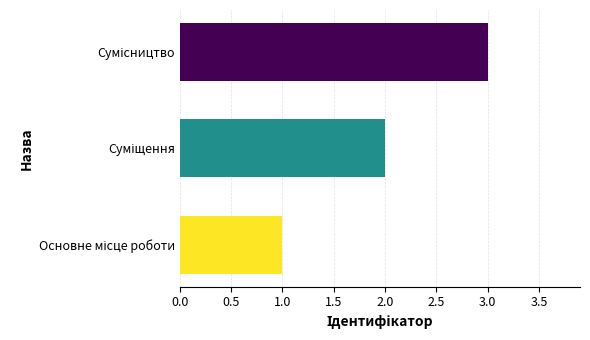

What is the difference between the maximum and minimum values?

2